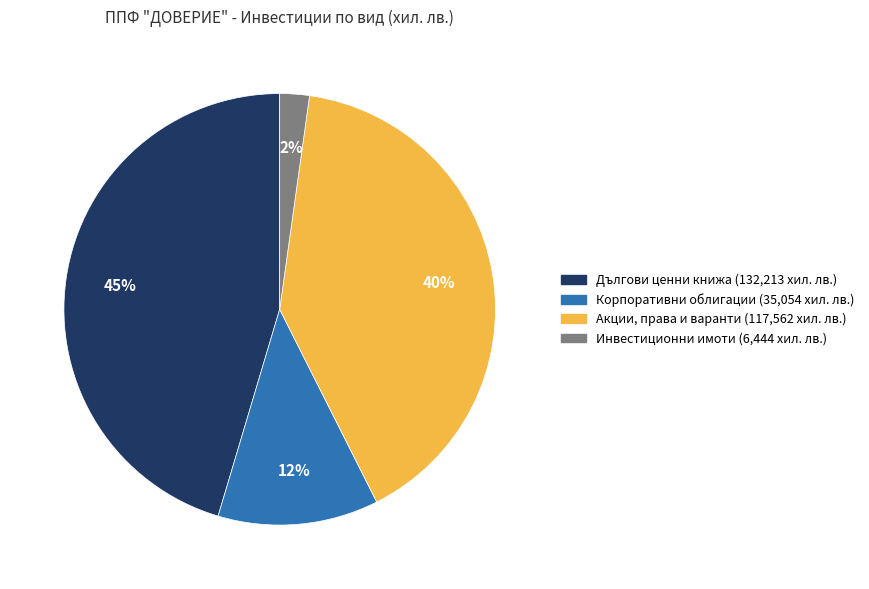

How many slices are in this pie chart?

4